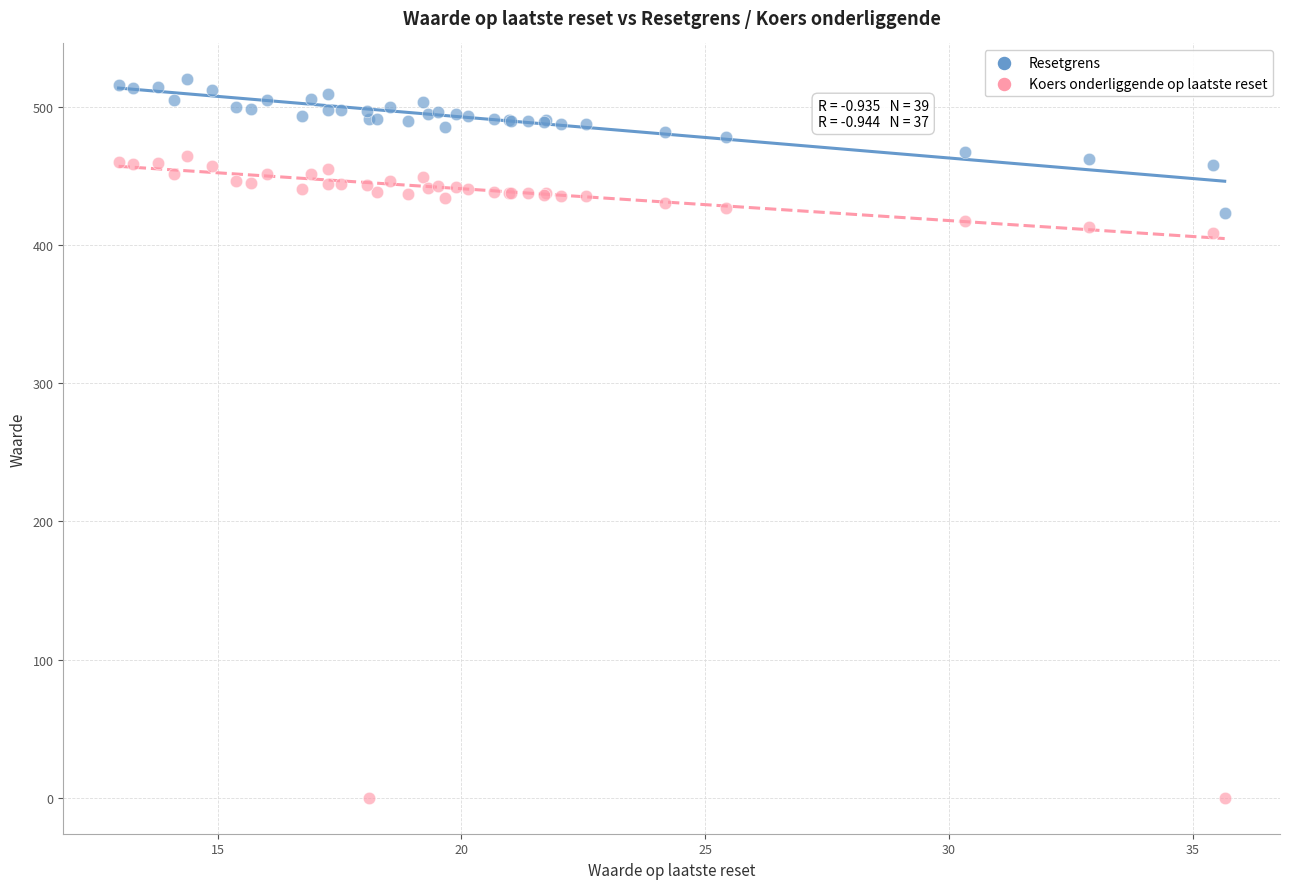

Which series reaches the minimum Y coordinate?

Koers onderliggende op laatste reset